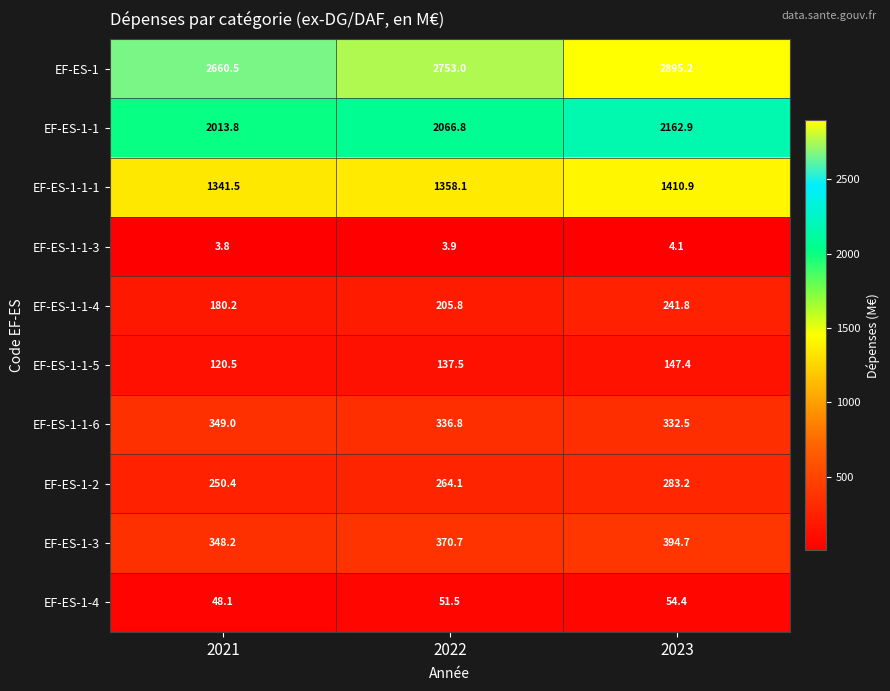

Reading left to right, extract all data points from this chart.

EF-ES-1: 2021=2660.5	2022=2753.0	2023=2895.2
EF-ES-1-1: 2021=2013.8	2022=2066.8	2023=2162.9
EF-ES-1-1-1: 2021=1341.5	2022=1358.1	2023=1410.9
EF-ES-1-1-3: 2021=3.8	2022=3.9	2023=4.1
EF-ES-1-1-4: 2021=180.2	2022=205.8	2023=241.8
EF-ES-1-1-5: 2021=120.5	2022=137.5	2023=147.4
EF-ES-1-1-6: 2021=349.0	2022=336.8	2023=332.5
EF-ES-1-2: 2021=250.4	2022=264.1	2023=283.2
EF-ES-1-3: 2021=348.2	2022=370.7	2023=394.7
EF-ES-1-4: 2021=48.1	2022=51.5	2023=54.4